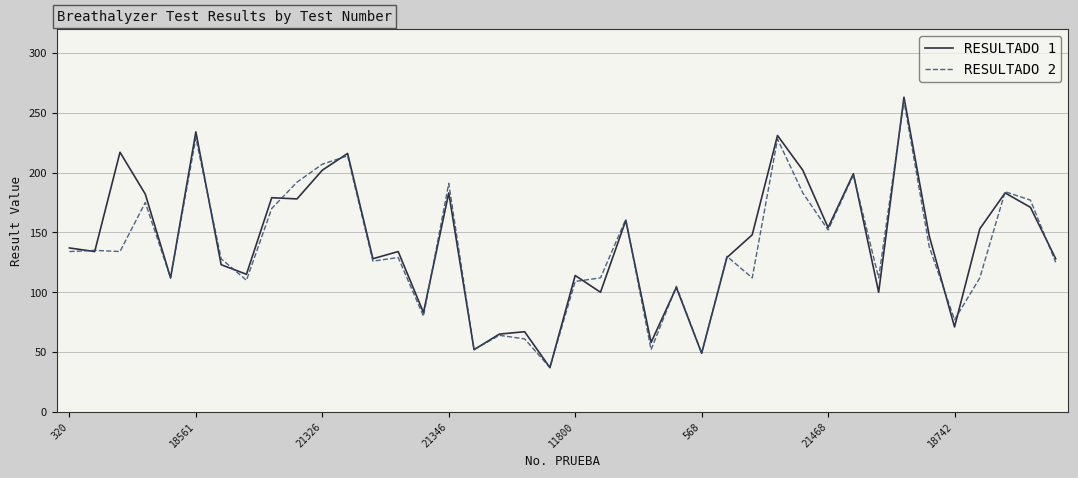

What is the difference between the maximum and second lowest values in the RESULTADO 1 series?

214